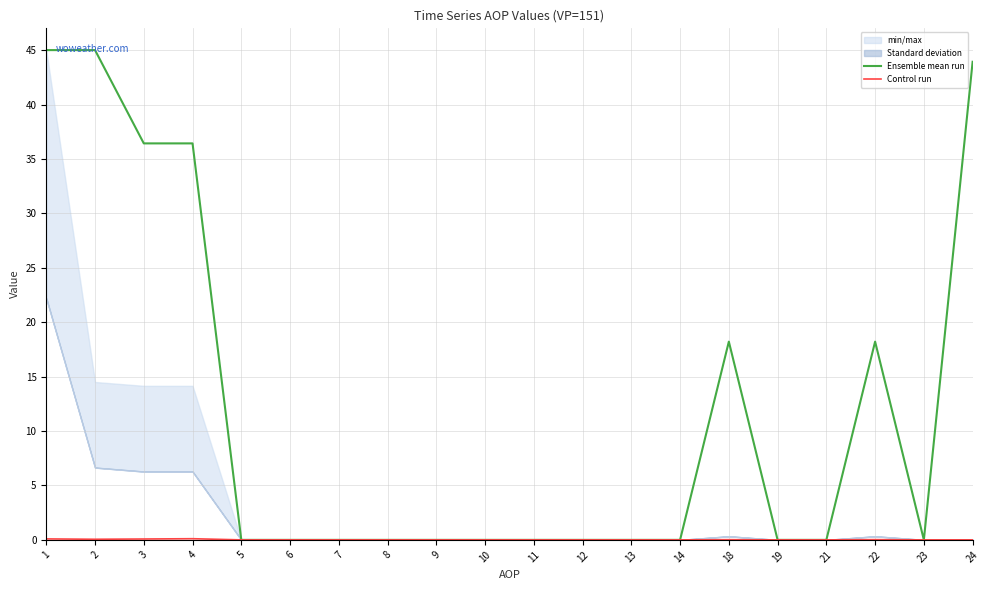

The Ensemble mean run series shows 18.3 at 12. True or false?

False